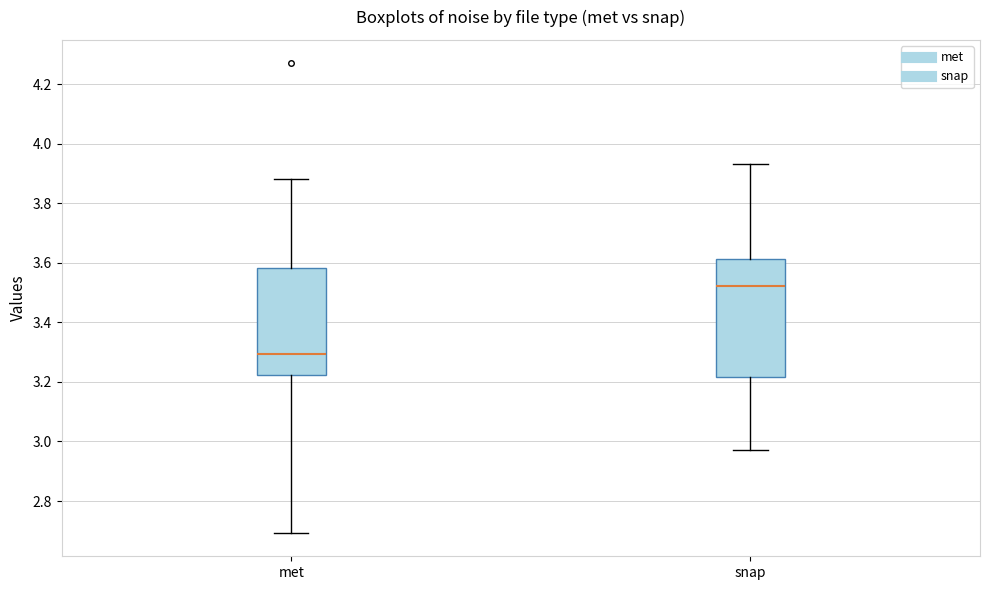

Reading left to right, transcribe this box plot: for each box, give where its median line is, the range the box spans, and where its two whiskers end, as read against the y-axis. The values are not printed on the chart, so give them approximately, as read against the axis.

met: median 3.30, box 3.22 to 3.58, whiskers 2.70 to 3.88
snap: median 3.52, box 3.22 to 3.62, whiskers 2.98 to 3.94